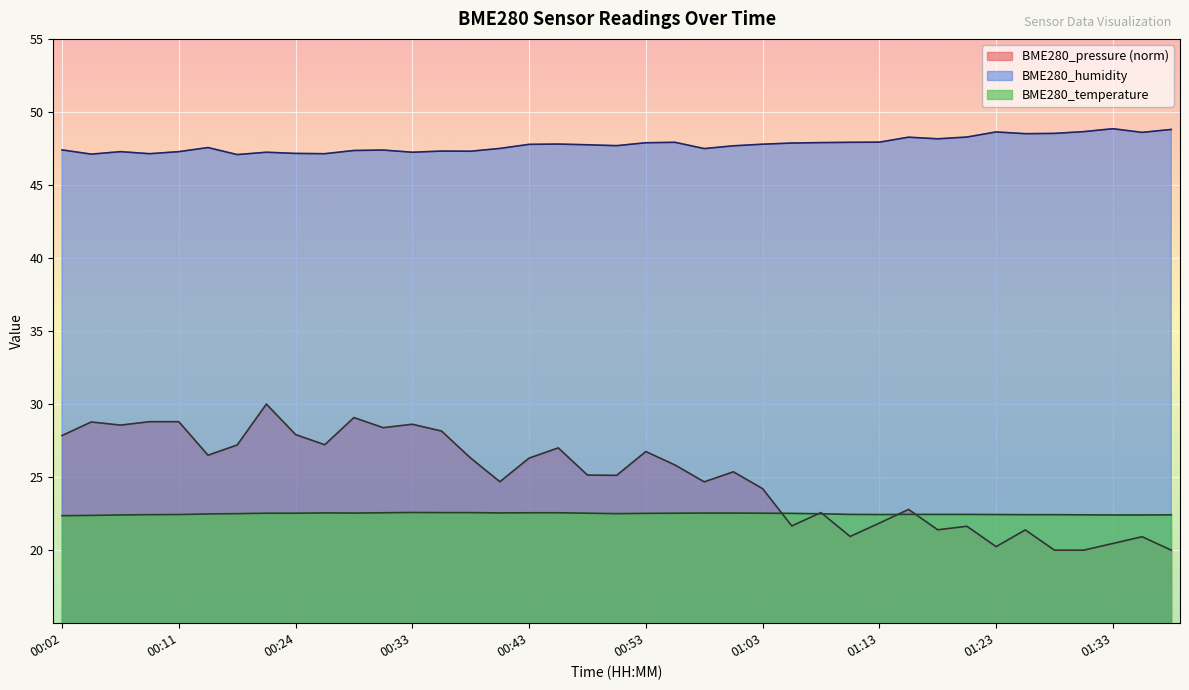

Between 01:10 and 01:20, which series saw the biggest shift?

BME280_pressure